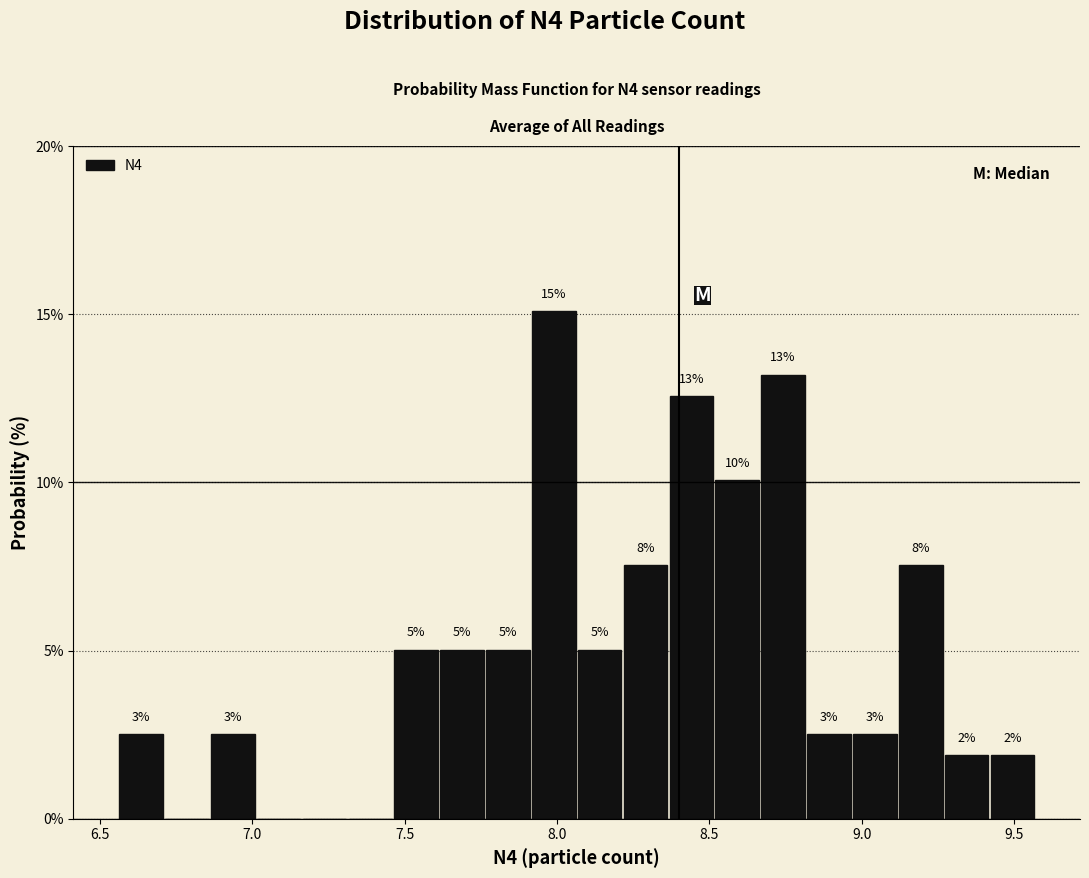

Around what value on the x-axis is the tallest bar? Give the approximate position of its centre, as read against the axis.

8.00